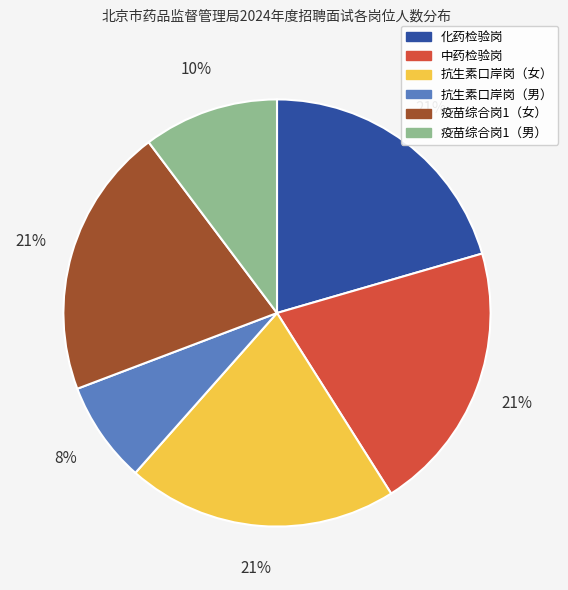

To the nearest percent, what portion does 疫苗综合岗1（男） represent?

10%